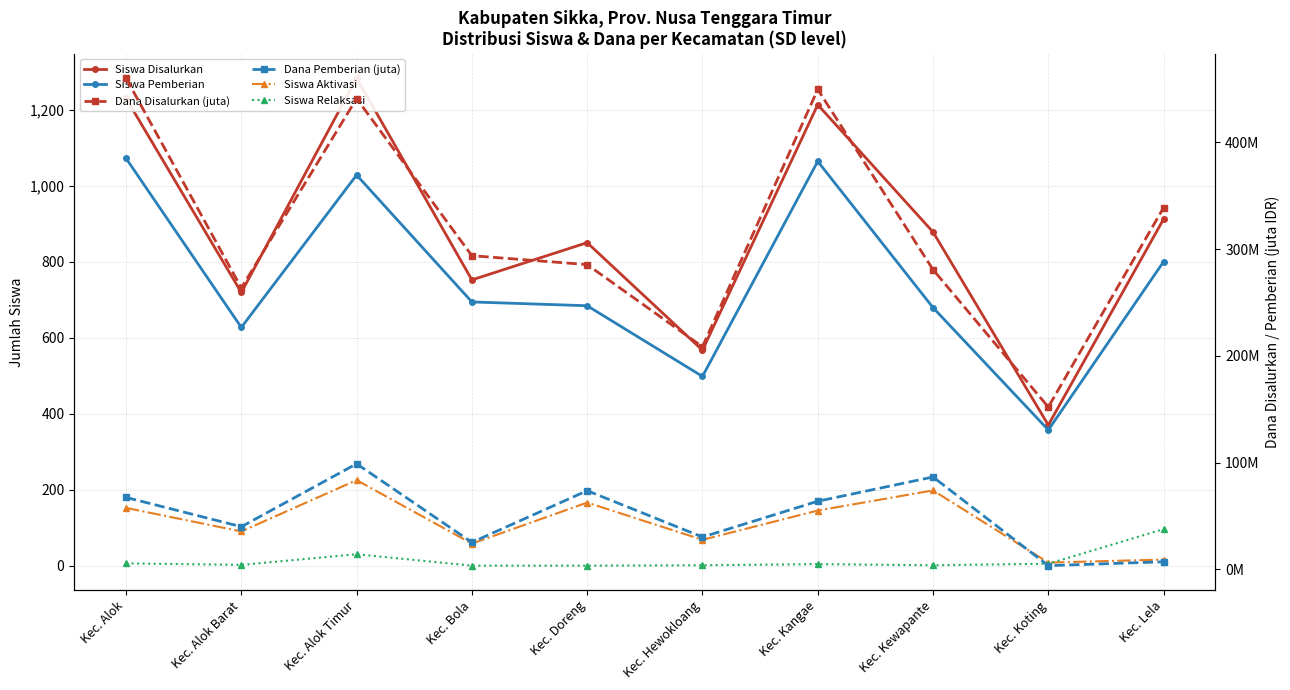

What are all the series names shown in the legend?

Siswa Disalurkan, Siswa Pemberian, Siswa Aktivasi, Siswa Relaksasi, Dana Disalurkan (juta), Dana Pemberian (juta)